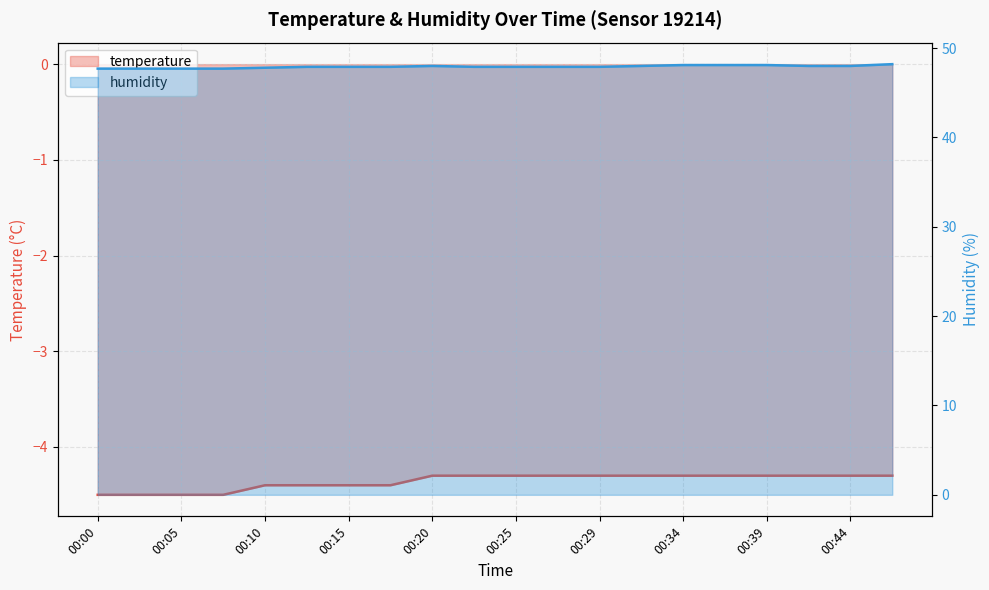

What is the difference between the highest and lowest values at 00:32?

52.3